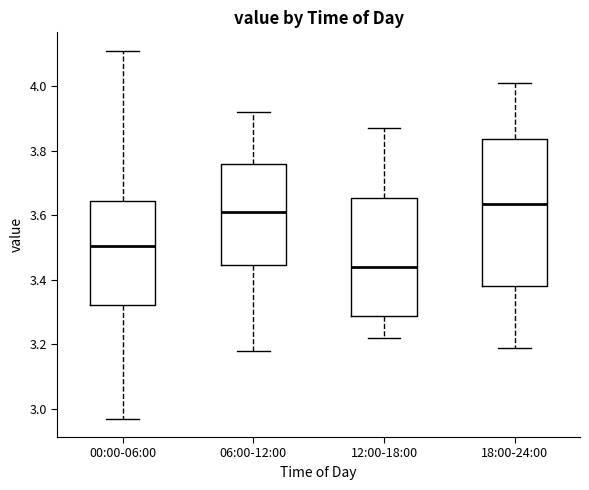

Where does the lower whisker of the box for 18:00-24:00 end on the y-axis? The values are not printed on the chart, so give them approximately, as read against the axis.

3.20